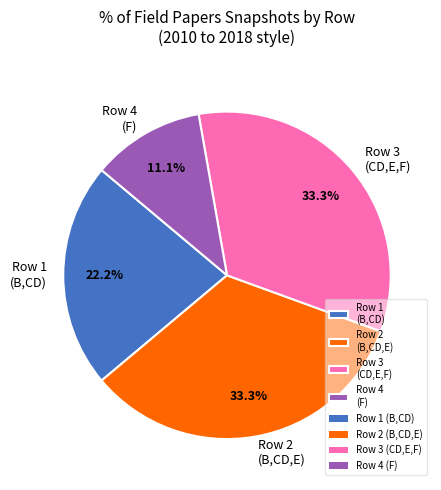

Does any single category account for the majority?

No